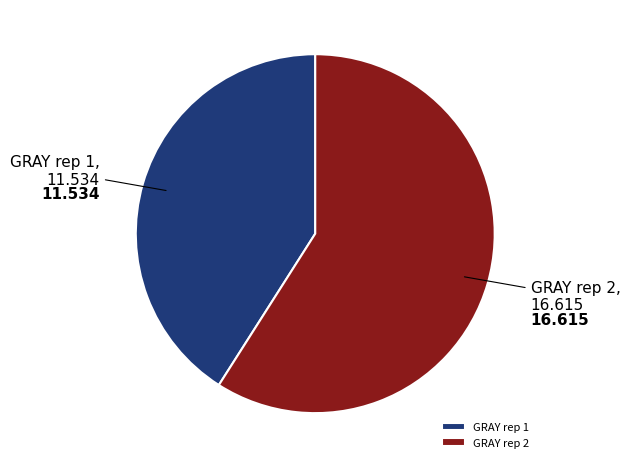

What is the smallest slice in the pie chart?

GRAY rep 1